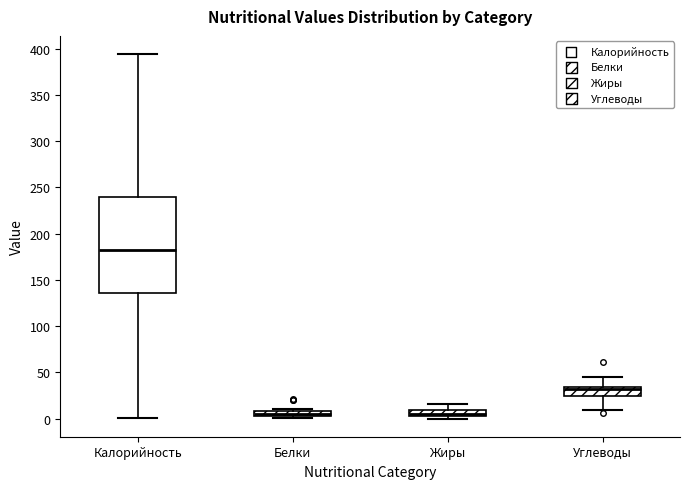

Which box is the tallest, from its lower edge to its upper edge?

Калорийность